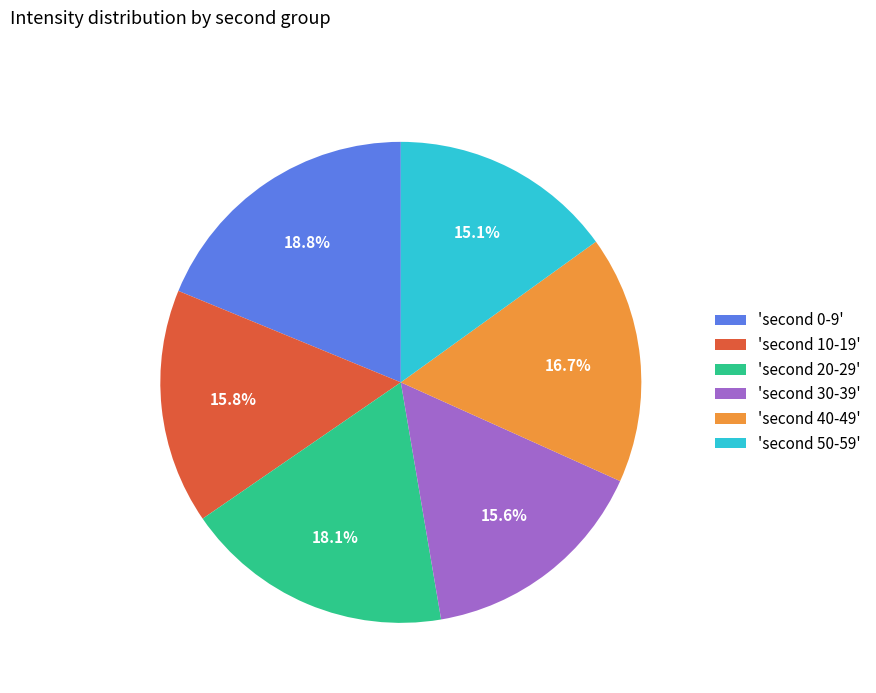

Is there any slice that represents more than half of the pie?

No